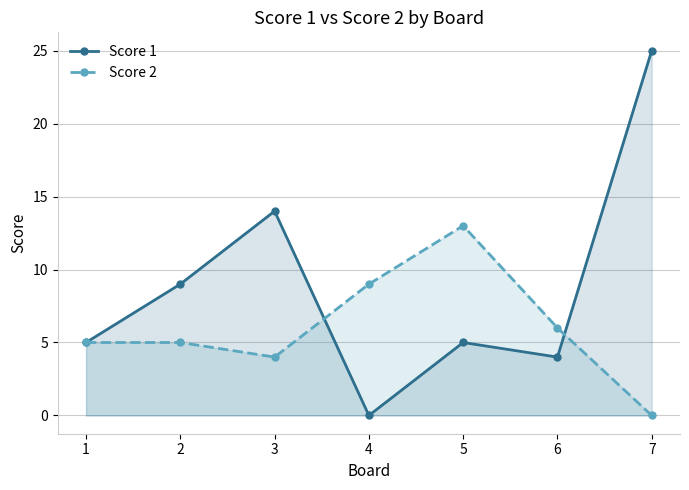

What is the difference between the maximum and second lowest values in the Score 2 series?

9